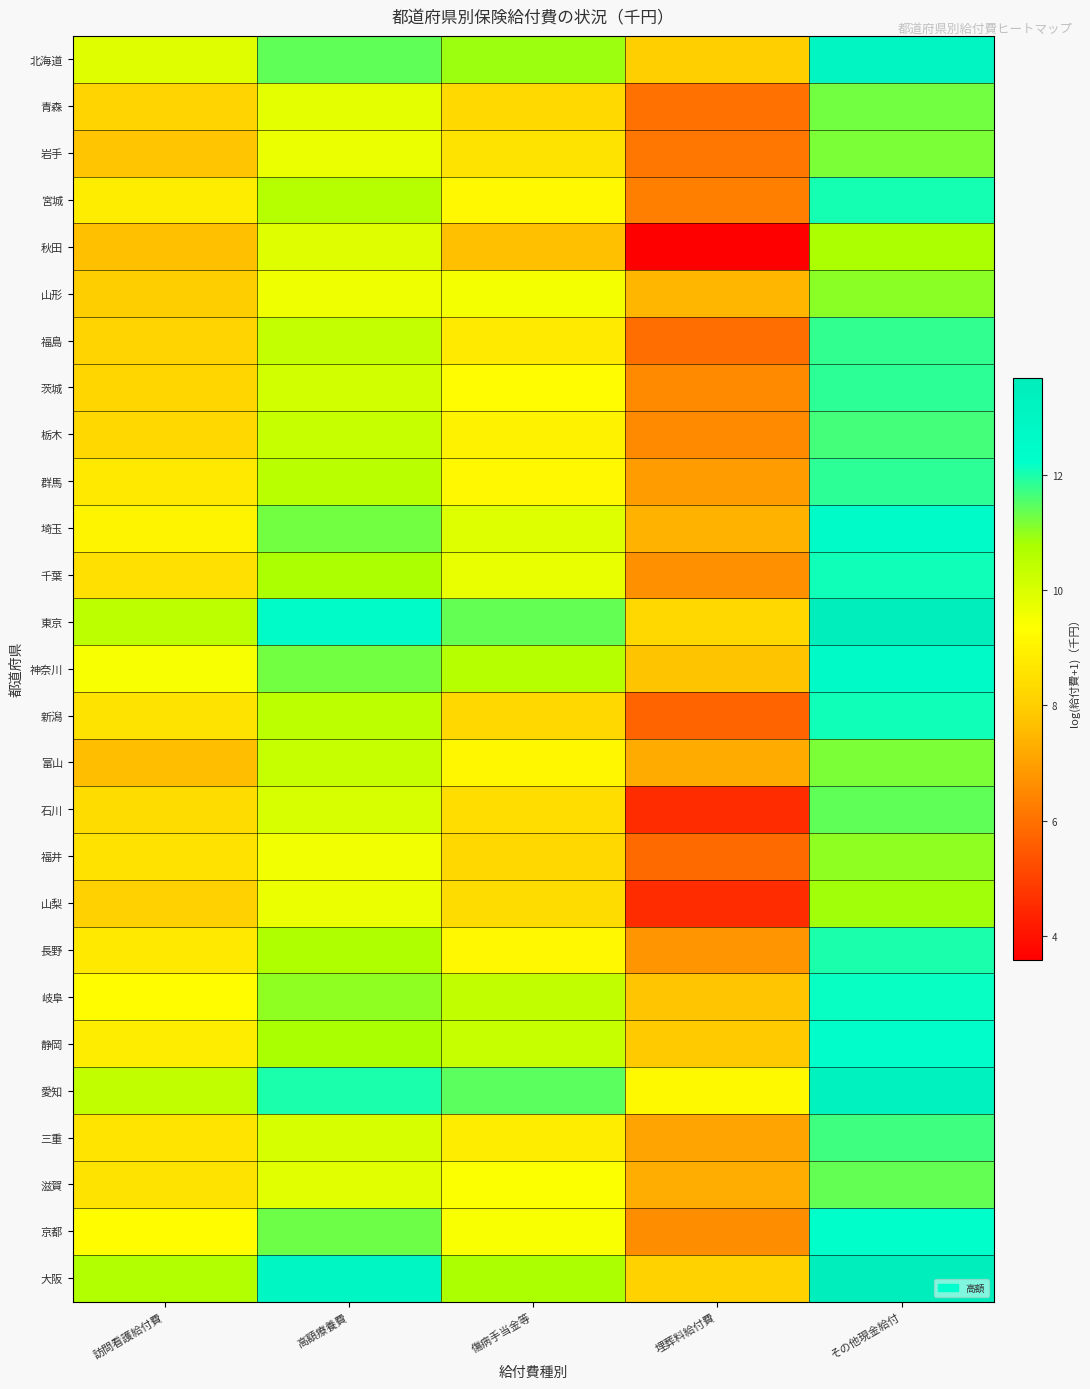

At which category is the sum across all series the highest?

その他現金給付